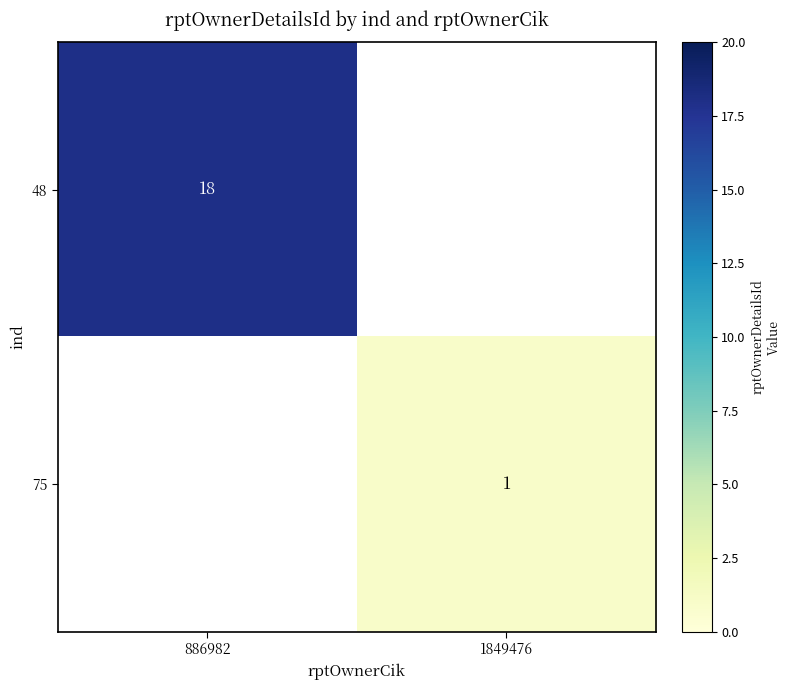

True or false: 48 has a value of 18 at 886982.

True